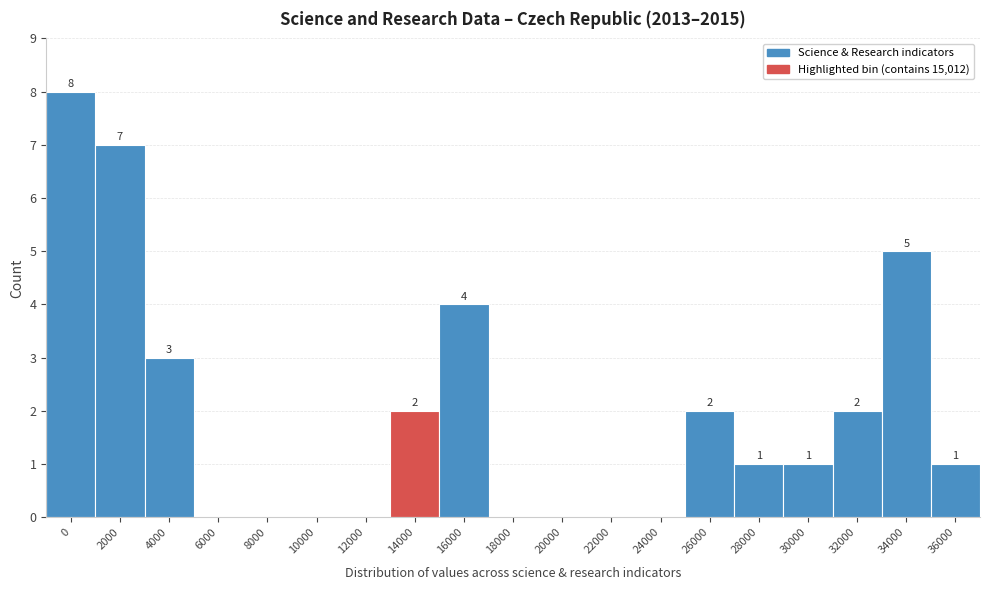

Reading right to left, list all the values displayed in this chart.

36000=1	34000=5	32000=2	30000=1	28000=1	26000=2	24000=0	22000=0	20000=0	18000=0	16000=4	14000=2	12000=0	10000=0	8000=0	6000=0	4000=3	2000=7	0=8